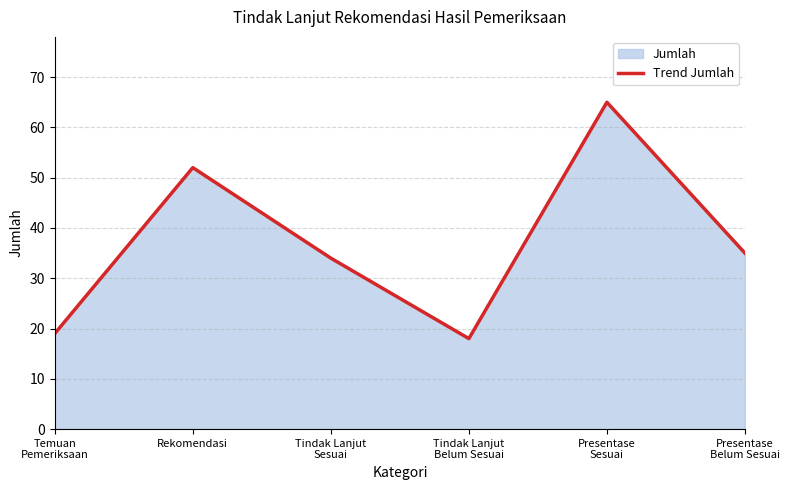

Reading left to right, transcribe all the data shown in this chart.

Temuan
Pemeriksaan=19	Rekomendasi=52	Tindak Lanjut
Sesuai=34	Tindak Lanjut
Belum Sesuai=18	Presentase
Sesuai=65	Presentase
Belum Sesuai=35